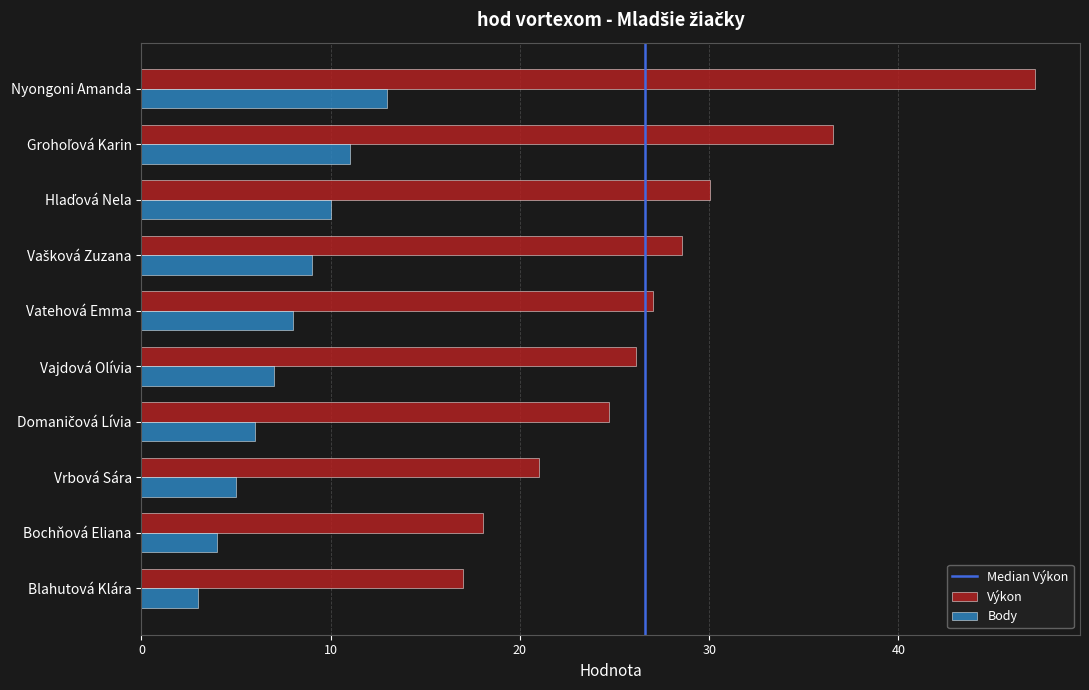

Which category has the highest value in the Výkon series?

Nyongoni Amanda